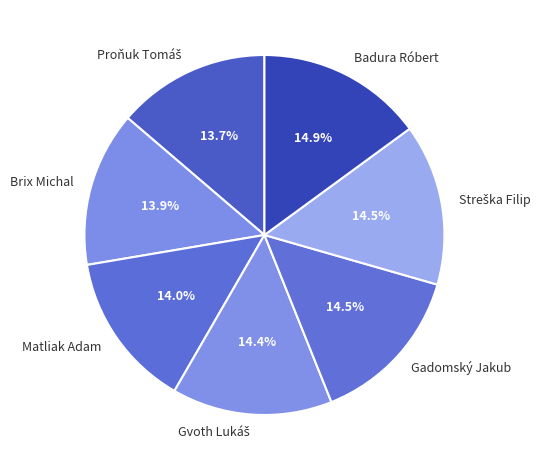

Count the number of slices in the pie.

7